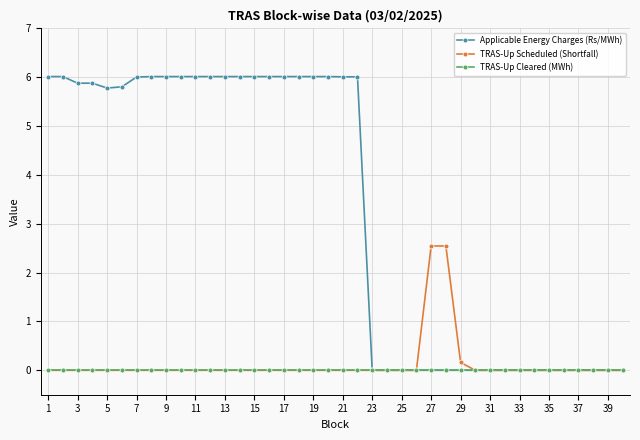

Rank the series by their maximum value, from highest to lowest.

Applicable Energy Charges (Rs/MWh), TRAS-Up Scheduled (Shortfall), TRAS-Up Cleared (MWh)